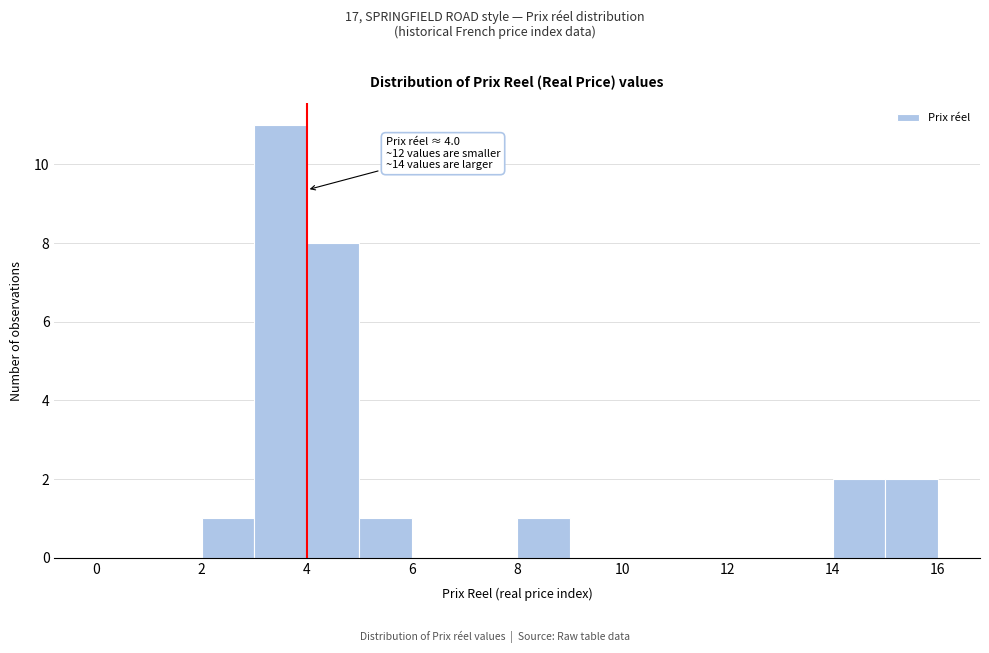

Over which range of the x-axis is the bar tallest?

3 to 4